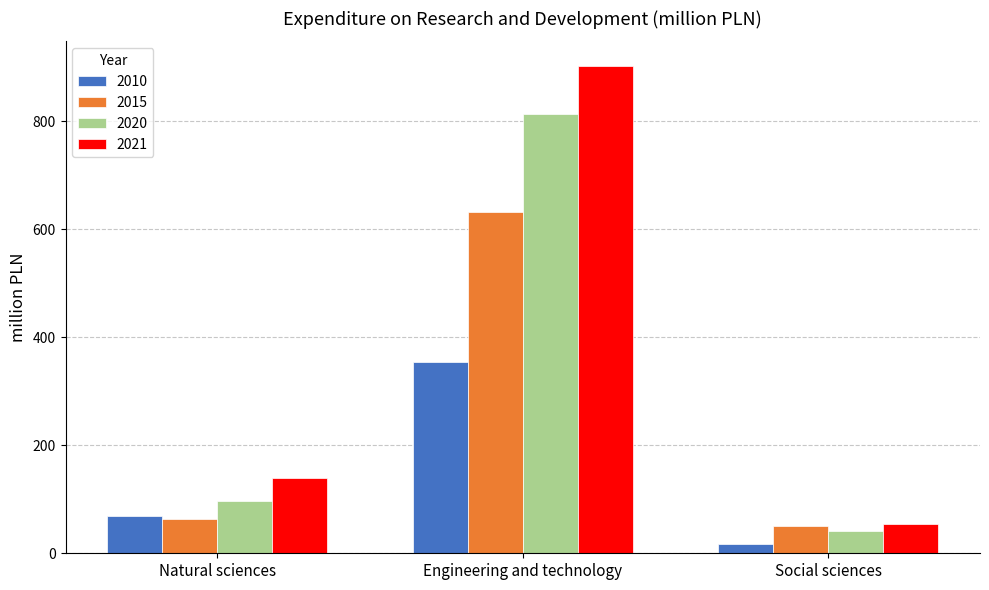

What is the difference between the 2015 values at Social sciences and Natural sciences?

12.7